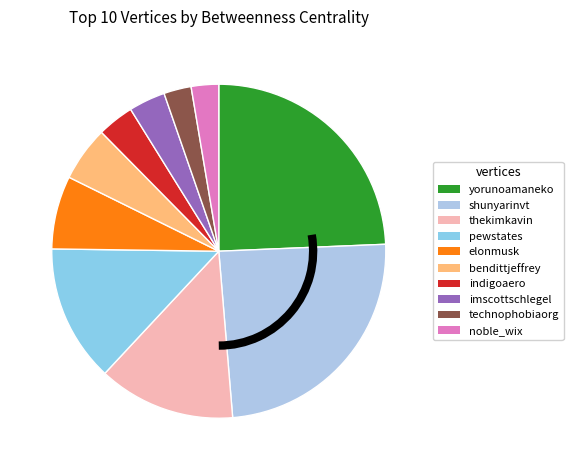

Approximately how many times larger is the value at technophobiaorg compared to elonmusk?

0.4